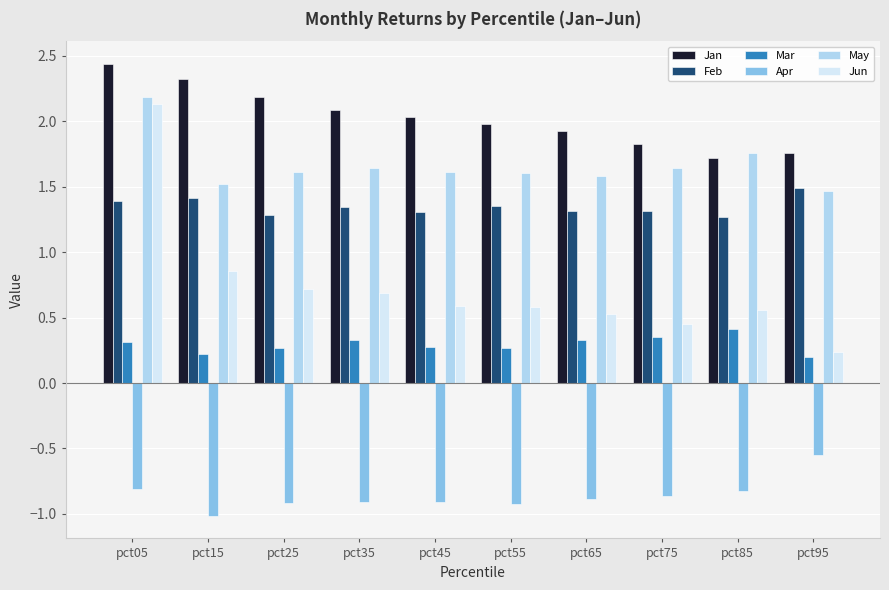

What is the total value across all series at pct95?

4.6